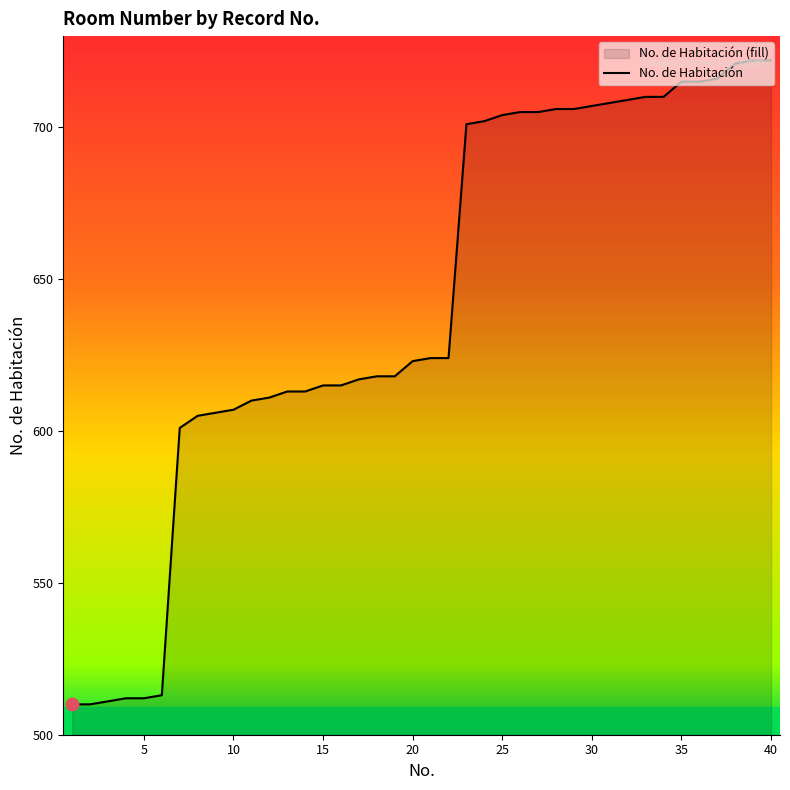

What is the sum of the values at 1 and 4?

1022